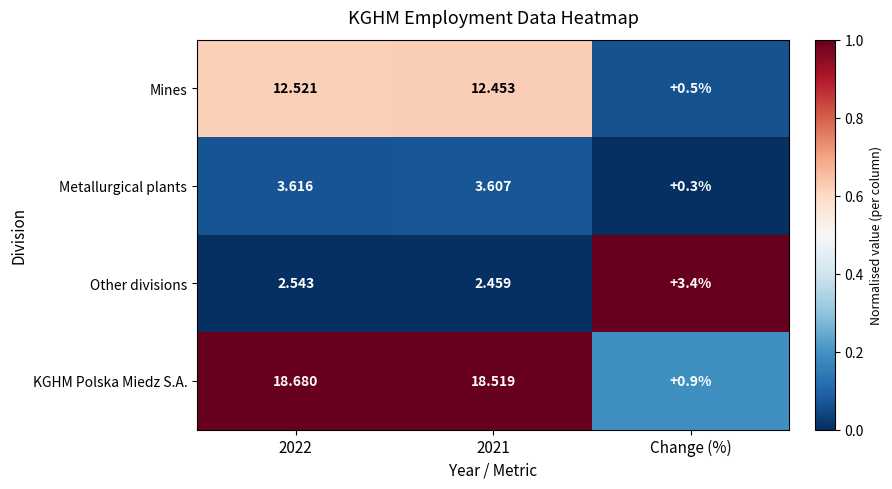

At which category does the chart reach its minimum across all series?

Change (%)